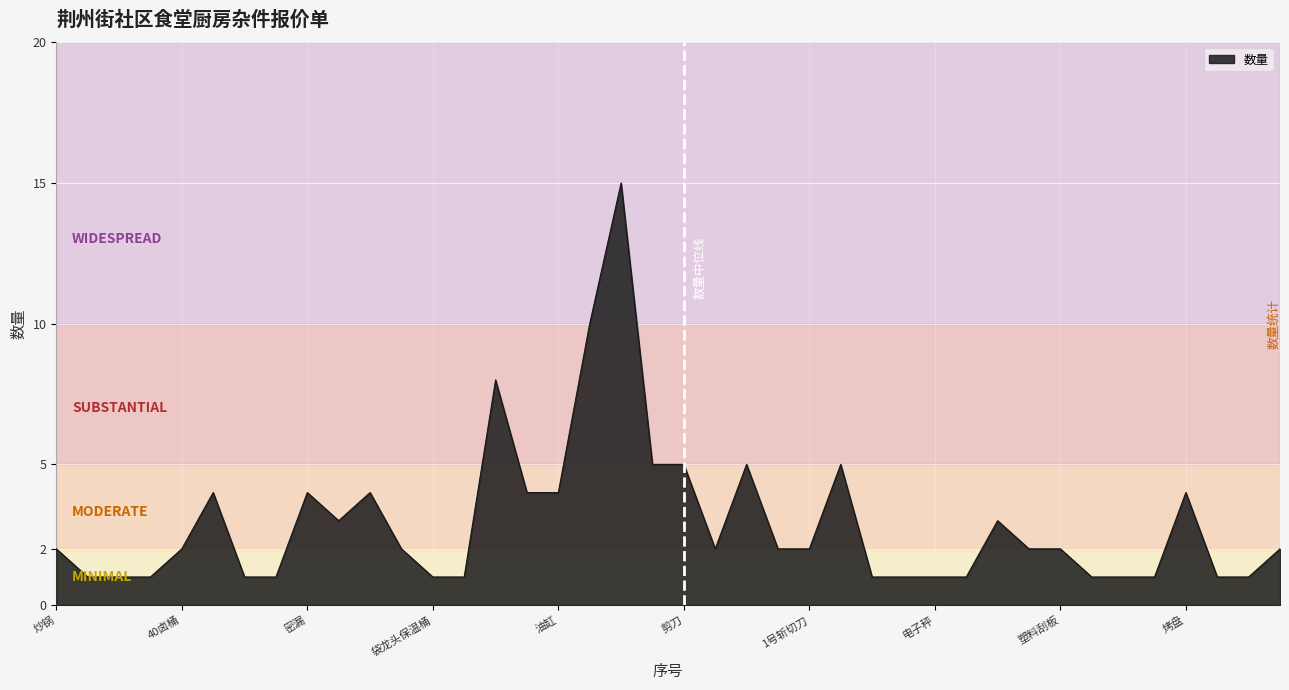

What is the difference between the maximum and minimum values?

14